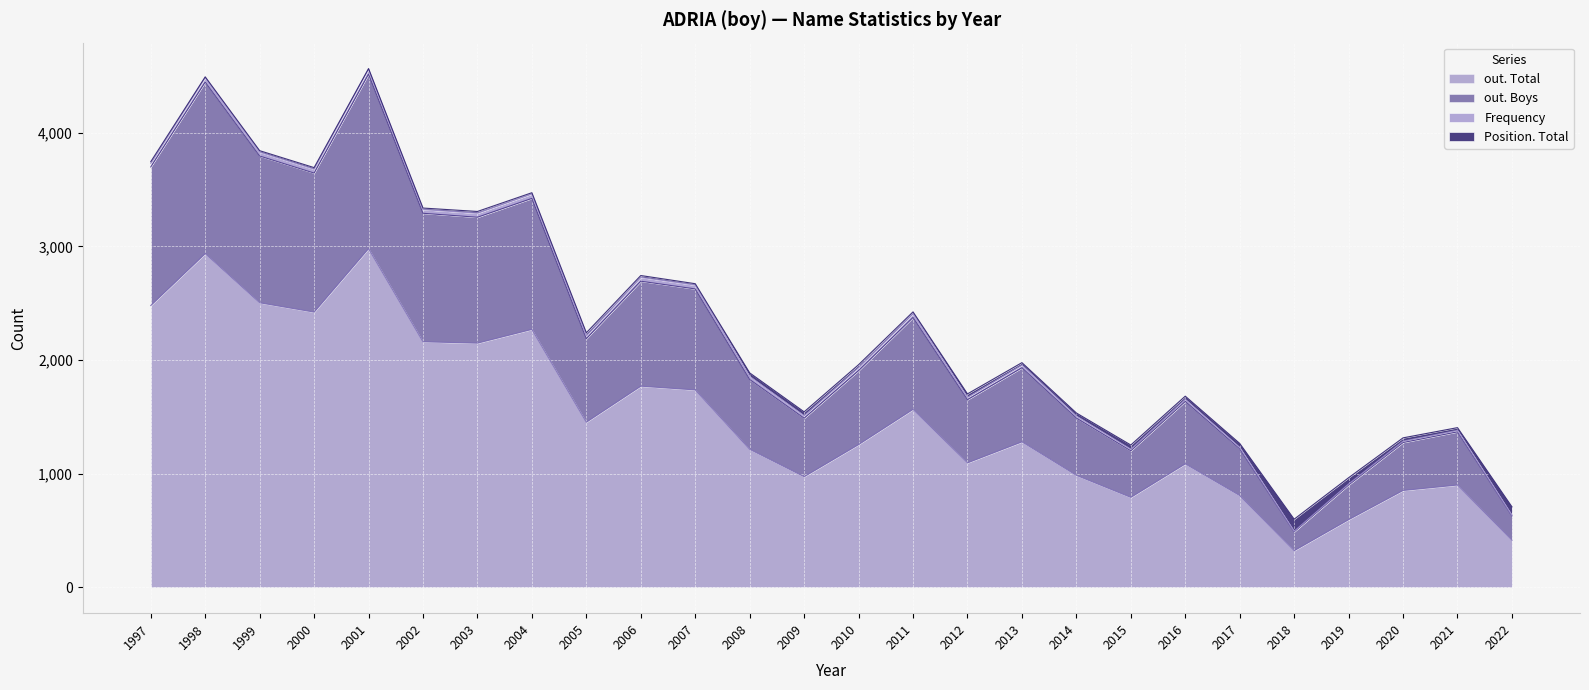

How many interior local peaks does the out. Total series have?

8